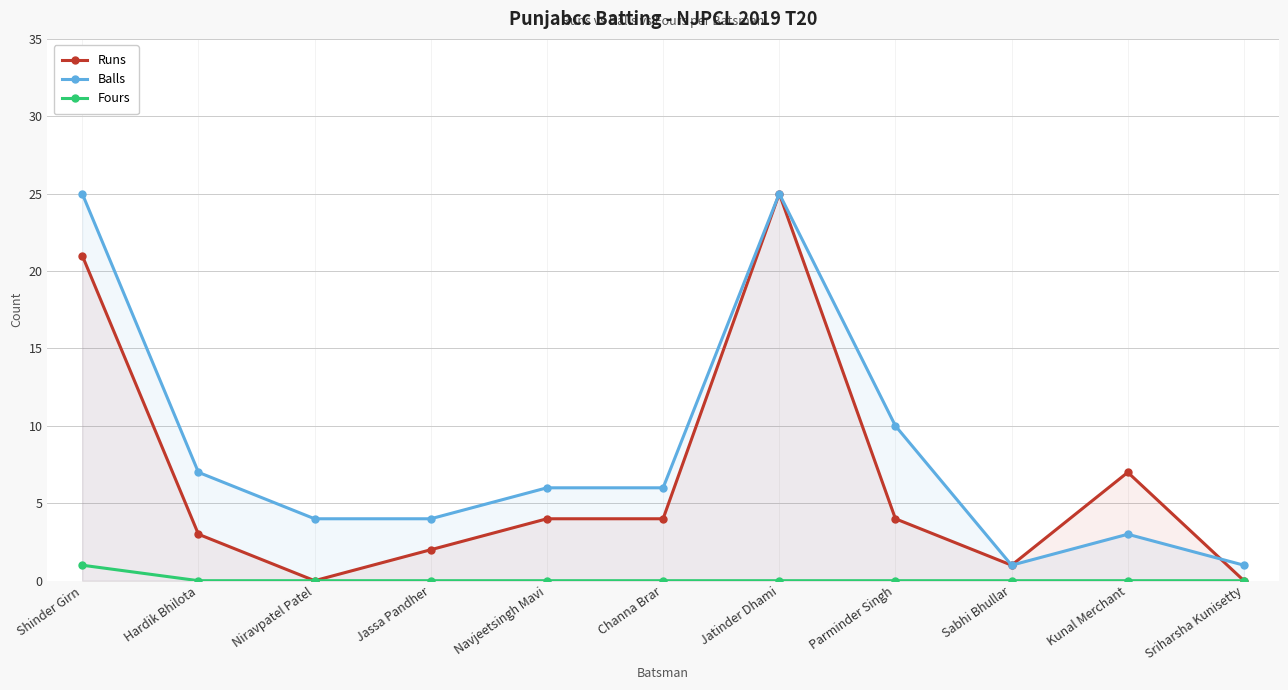

Is the value of Balls at Hardik Bhilota greater than the value of Runs at Jassa Pandher?

Yes